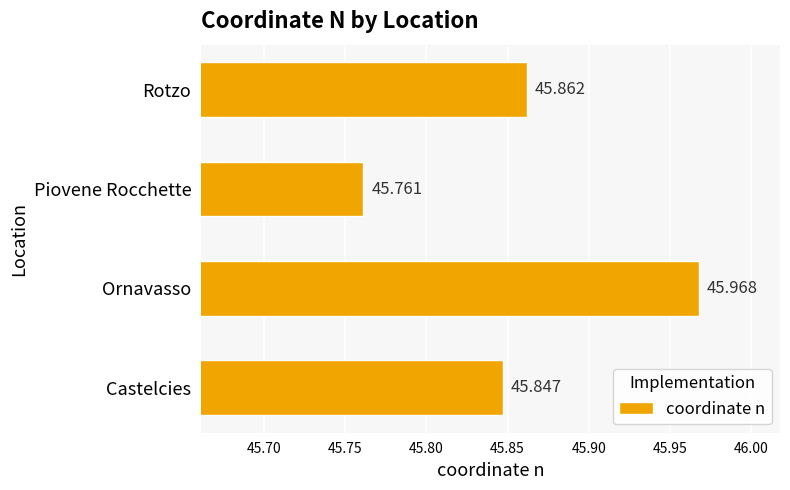

Where is the data nearest to the value 45?

Piovene Rocchette